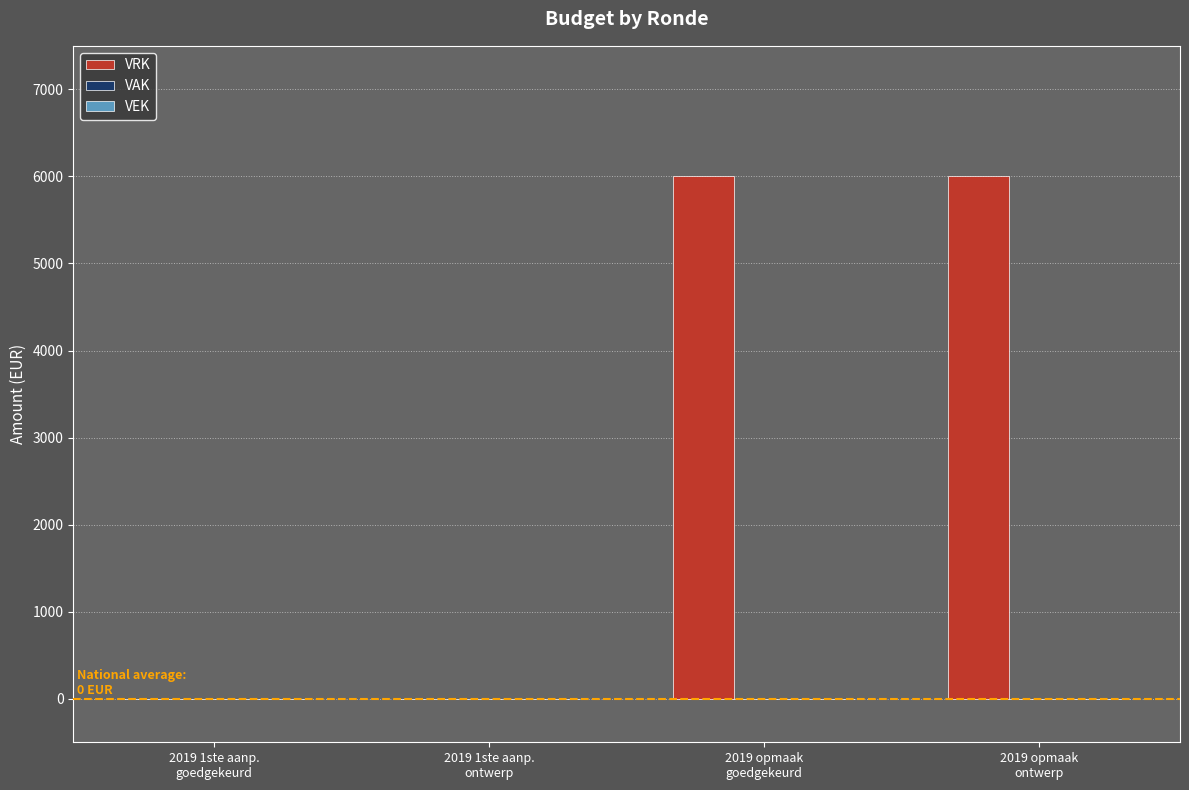

What is the greatest value displayed?

6000